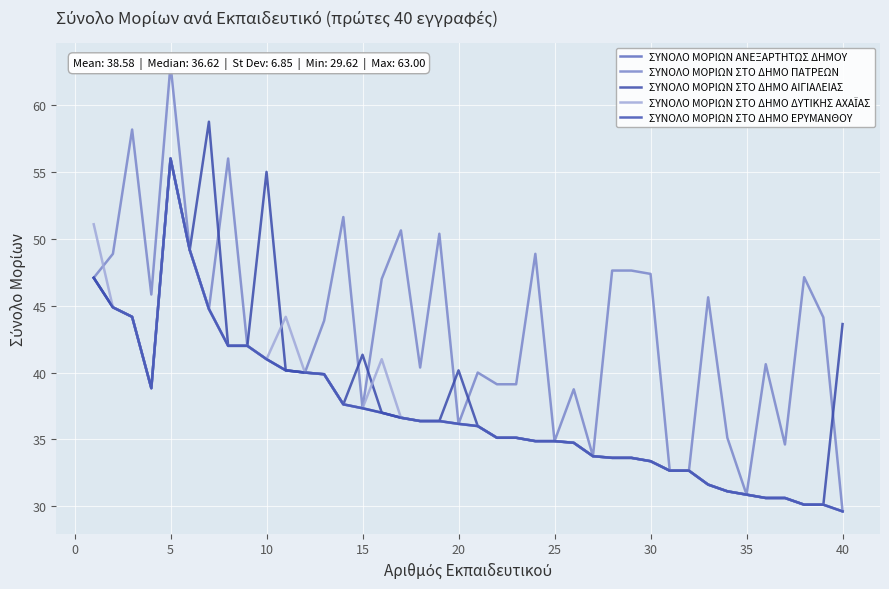

What is the spread (max minus min) of values at 40?

14.0